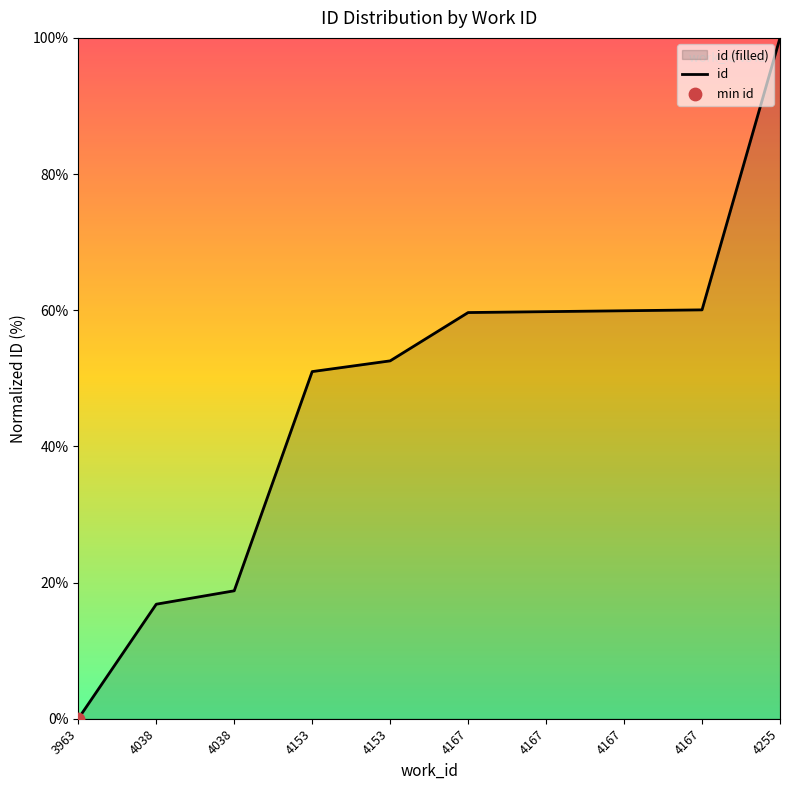

What is the change in value from 4167 to 4167?

+0.1